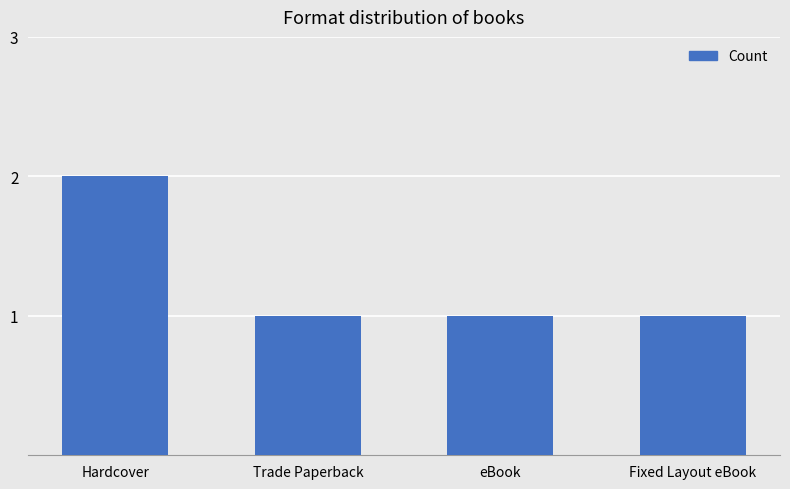

How many series are shown in this chart?

1